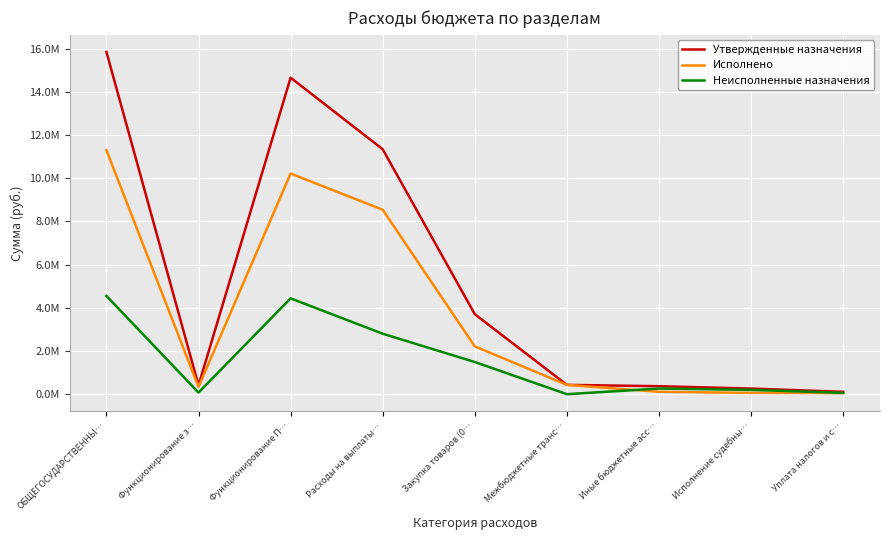

Is this an area chart (filled region under the line)?

No